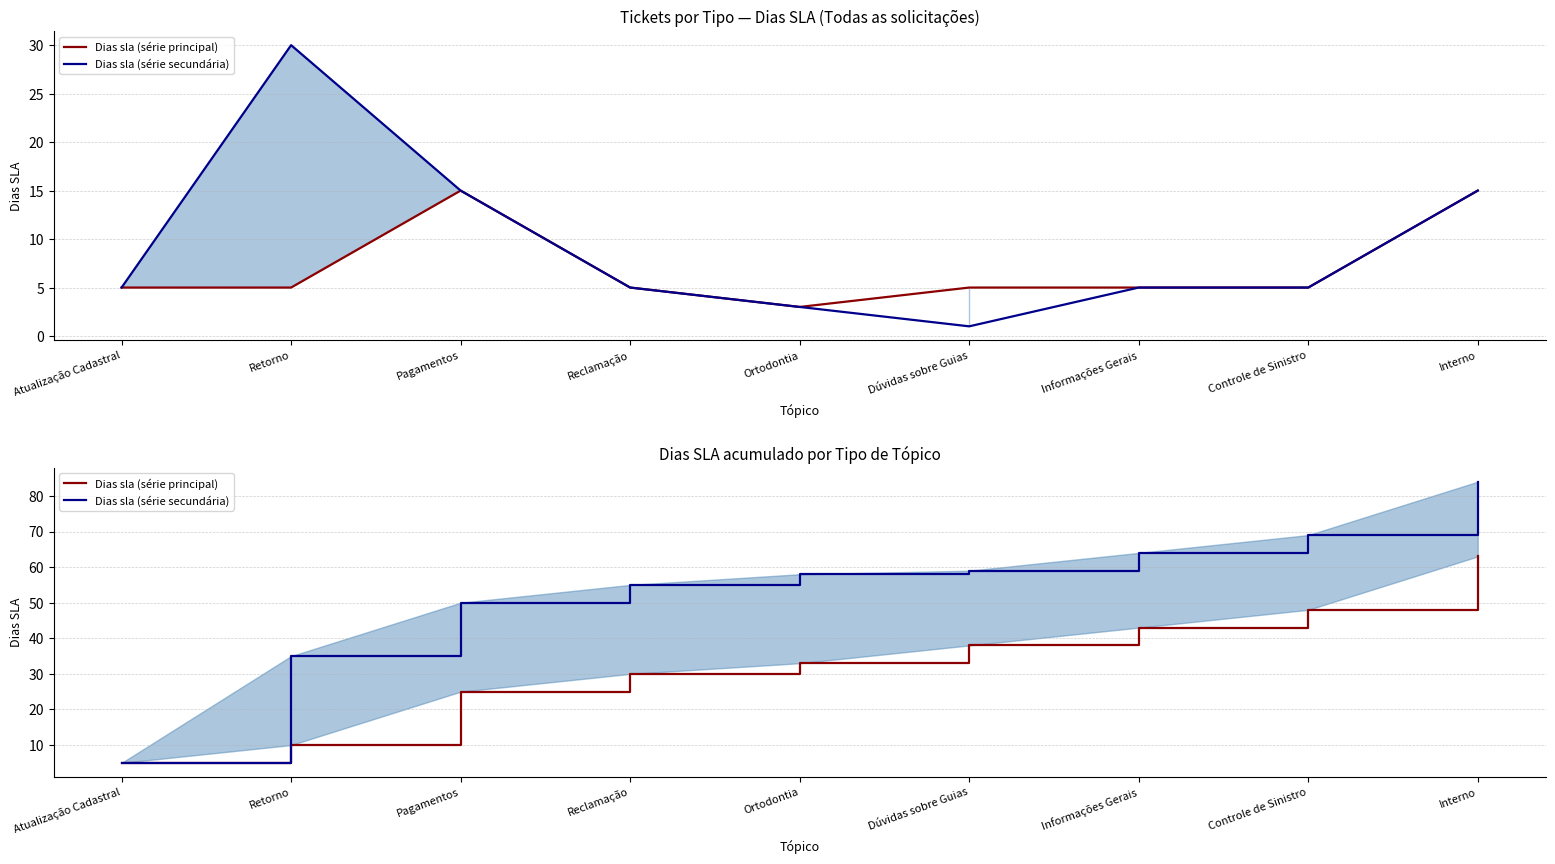

What are all the series names shown in the legend?

Dias sla (série principal), Dias sla (série secundária)